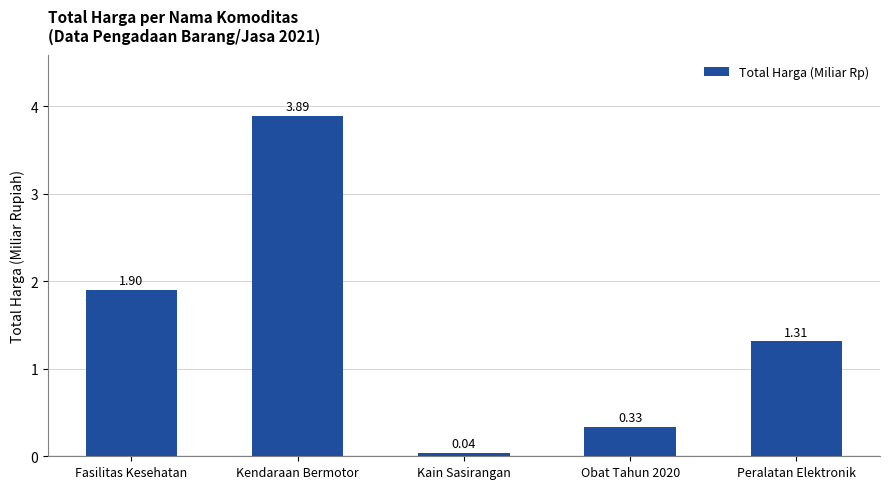

What is the difference between the values at Obat Tahun 2020 and Kendaraan Bermotor?

3.6